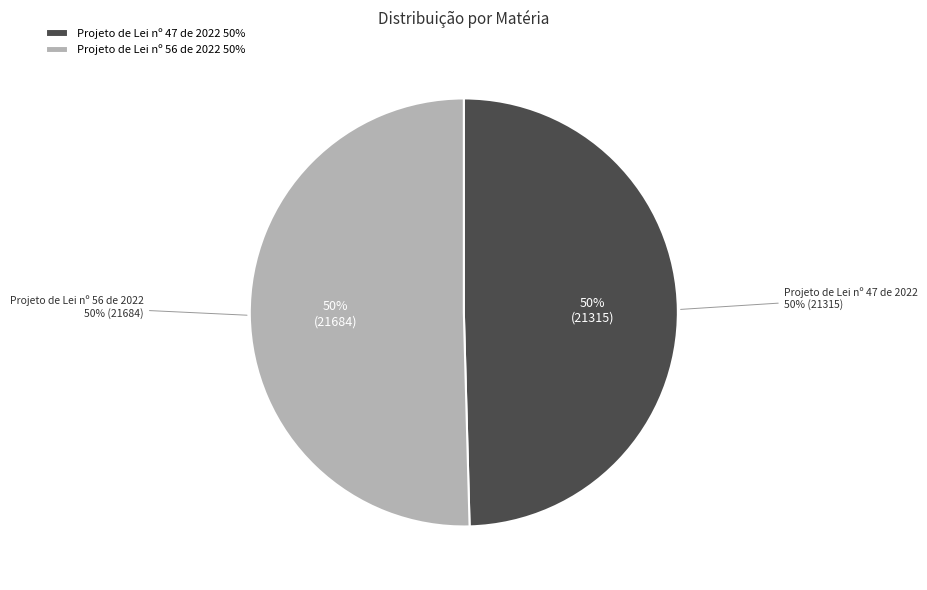

Do Projeto de Lei nº 47 de 2022 and Projeto de Lei nº 56 de 2022 together represent more than half of the pie?

Yes